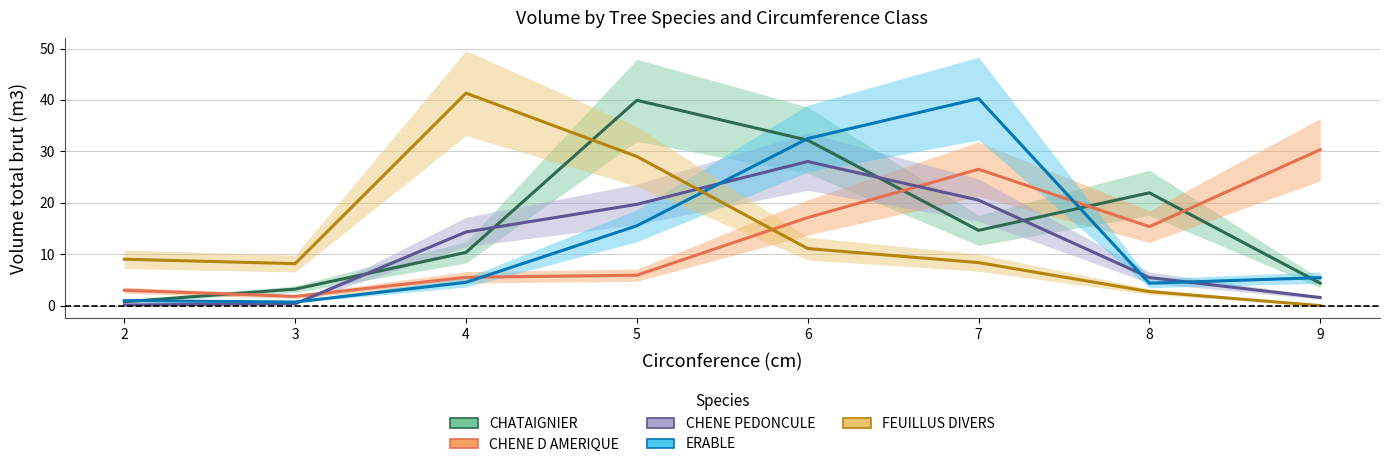

How many interior local peaks does the CHENE D AMERIQUE series have?

1